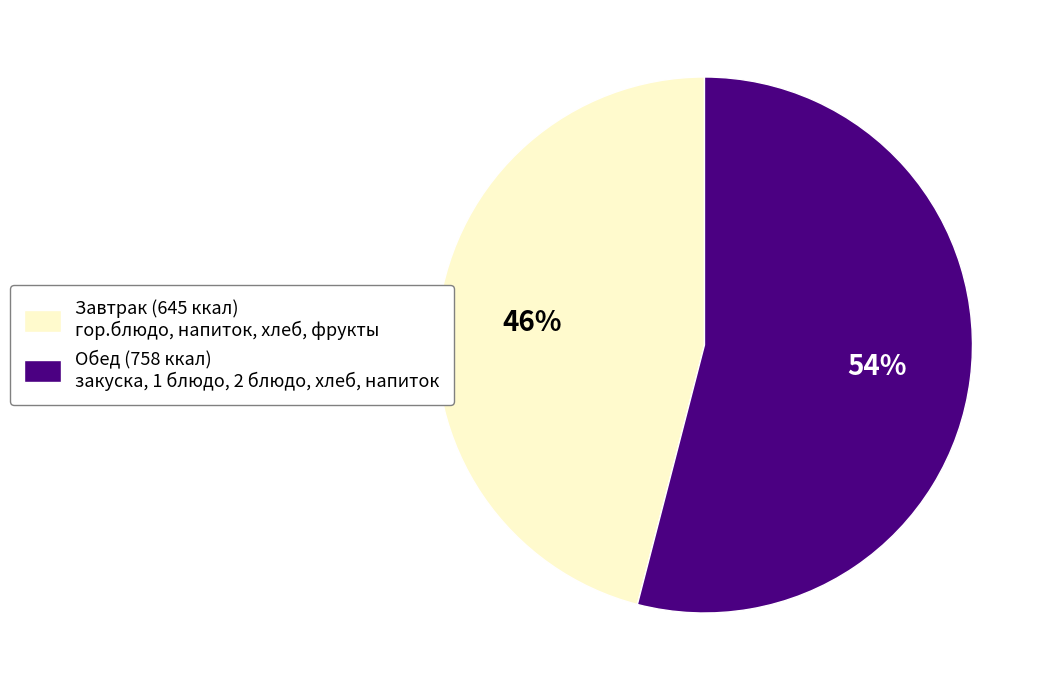

What is the majority slice?

Обед (758 ккал) закуска, 1 блюдо, 2 блюдо, хлеб, напиток